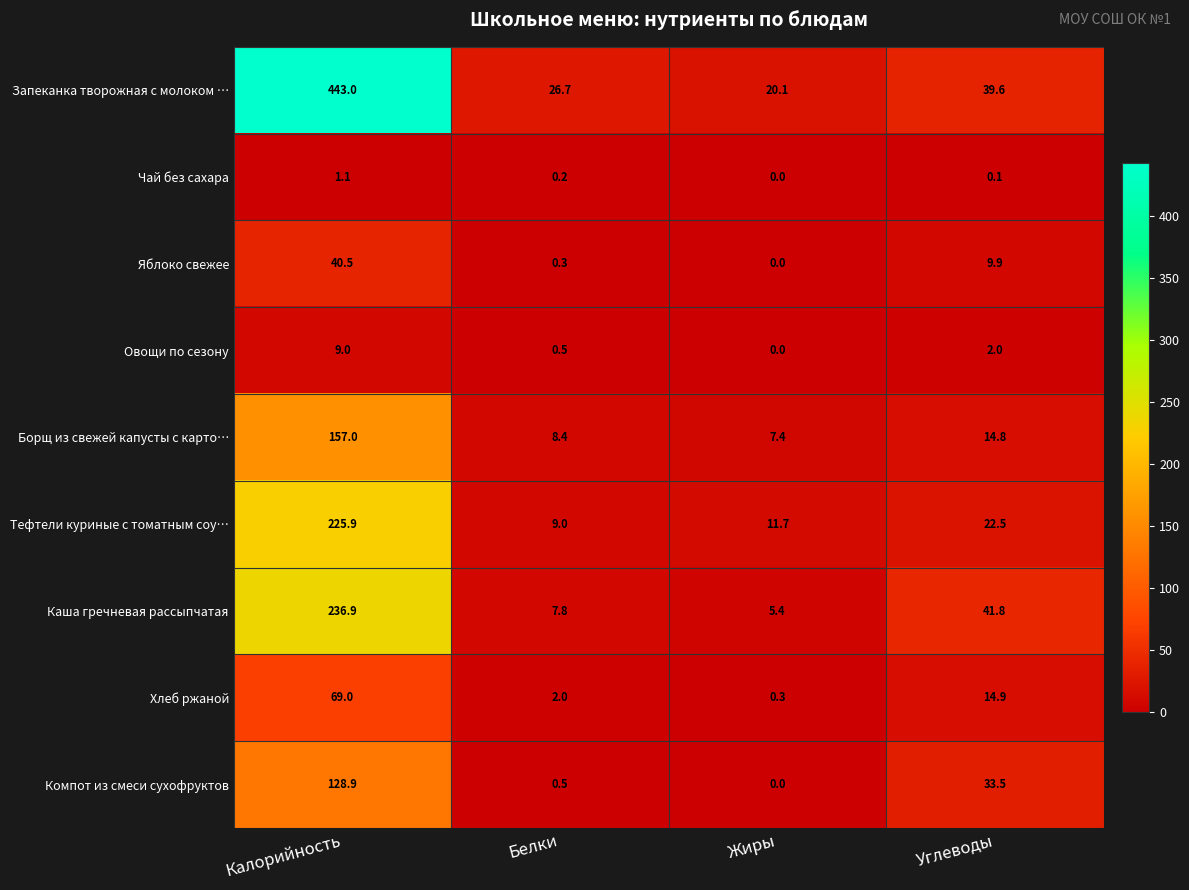

At Углеводы, list the series in order from smallest to largest.

Чай без сахара, Овощи по сезону, Яблоко свежее, Борщ из свежей капусты с карто…, Хлеб ржаной, Тефтели куриные с томатным соу…, Компот из смеси сухофруктов, Запеканка творожная с молоком …, Каша гречневая рассыпчатая